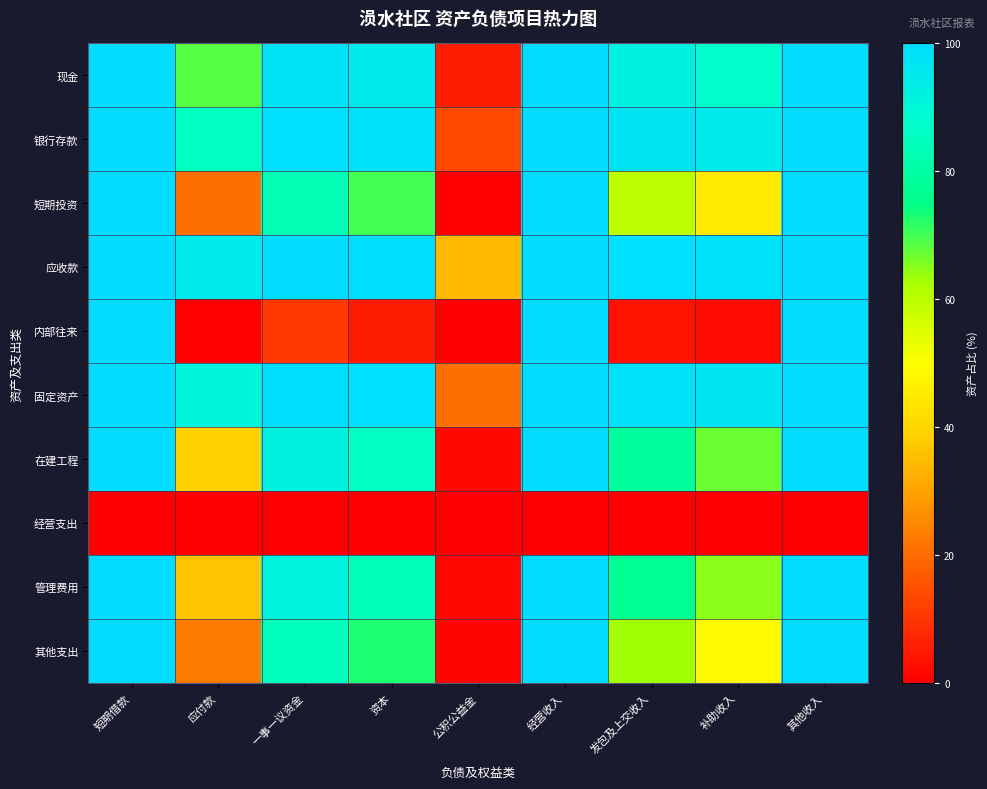

Reading right to left, extract all data points from this chart.

现金: 其他收入=100.0	补助收入=87.6	发包及上交收入=92.8	经营收入=100.0	公积公益金=5.6	资本=95.3	一事一议资金=97.7	应付款=68.7	短期借款=100.0
银行存款: 其他收入=100.0	补助收入=95.0	发包及上交收入=97.2	经营收入=100.0	公积公益金=13.6	资本=98.2	一事一议资金=99.1	应付款=85.4	短期借款=100.0
短期投资: 其他收入=100.0	补助收入=45.2	发包及上交收入=59.9	经营收入=100.0	公积公益金=0.7	资本=70.1	一事一议资金=82.9	应付款=20.4	短期借款=100.0
应收款: 其他收入=100.0	补助收入=98.4	发包及上交收入=99.1	经营收入=100.0	公积公益金=34.2	资本=99.4	一事一议资金=99.7	应付款=95.1	短期借款=100.0
内部往来: 其他收入=100.0	补助收入=2.0	发包及上交收入=3.5	经营收入=100.0	公积公益金=0.0	资本=5.4	一事一议资金=10.6	应付款=0.6	短期借款=100.0
固定资产: 其他收入=100.0	补助收入=96.9	发包及上交收入=98.3	经营收入=100.0	公积公益金=20.6	资本=98.9	一事一议资金=99.5	应付款=90.6	短期借款=100.0
在建工程: 其他收入=100.0	补助收入=67.1	发包及上交收入=78.7	经营收入=100.0	公积公益金=1.7	资本=85.3	一事一议资金=92.3	应付款=38.7	短期借款=100.0
经营支出: 其他收入=0.0	补助收入=0.0	发包及上交收入=0.0	经营收入=0.0	公积公益金=0.0	资本=0.0	一事一议资金=0.0	应付款=0.0	短期借款=0.0
管理费用: 其他收入=100.0	补助收入=64.6	发包及上交收入=76.7	经营收入=100.0	公积公益金=1.5	资本=83.8	一事一议资金=91.5	应付款=36.1	短期借款=100.0
其他支出: 其他收入=100.0	补助收入=48.7	发包及上交收入=63.2	经营收入=100.0	公积公益金=0.8	资本=72.9	一事一议资金=84.8	应付款=22.7	短期借款=100.0